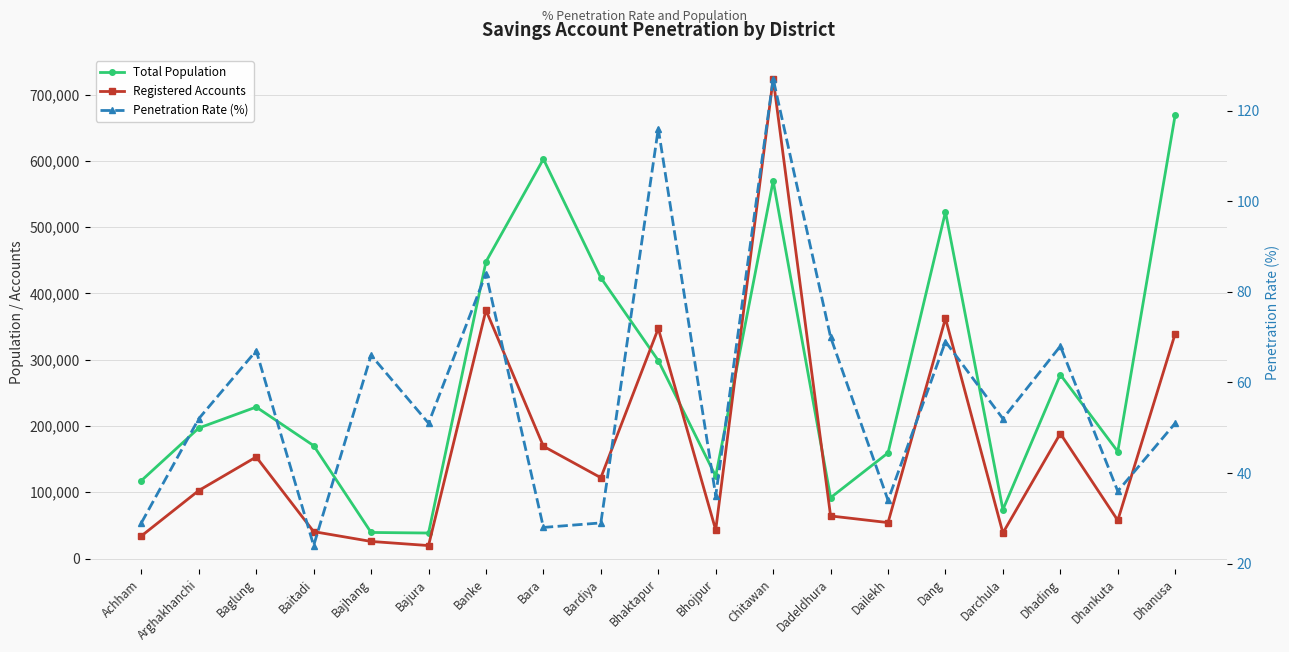

What is the value of the Total Population point at the 2nd from the left?

196895